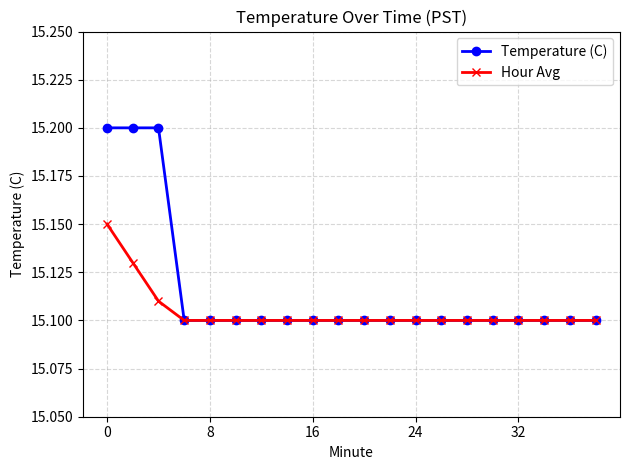

What are all the series names shown in the legend?

Temperature (C), Hour Avg